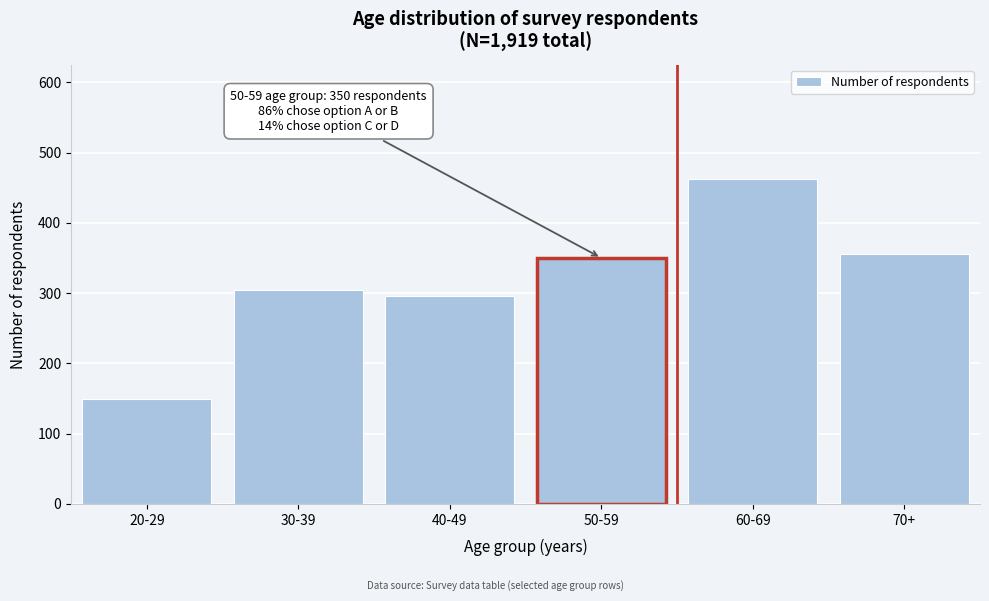

Reading left to right, transcribe all the data shown in this chart.

149	305	296	350	463	356